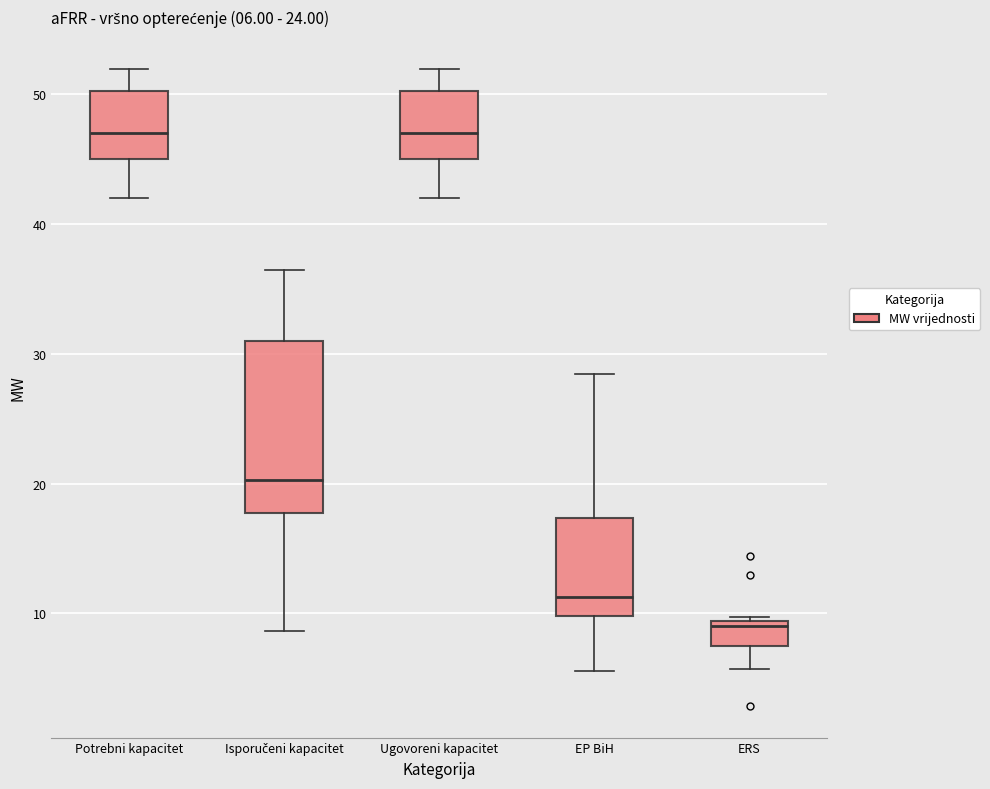

Comparing the boxes themselves (not the whiskers), which one is the tallest?

Isporučeni kapacitet